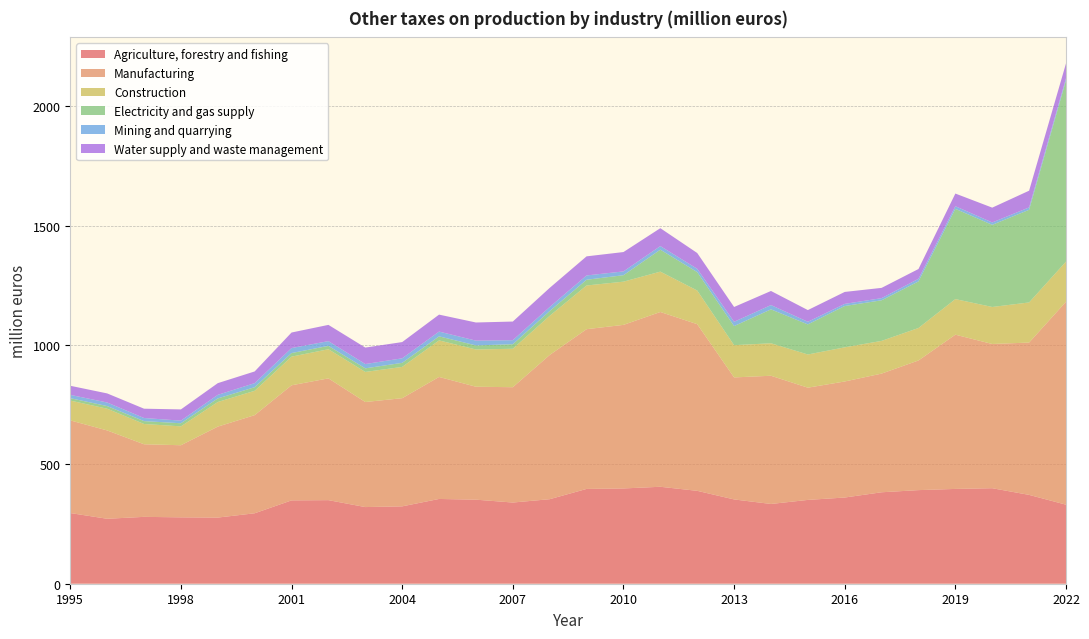

At which category is the sum across all series the highest?

2022